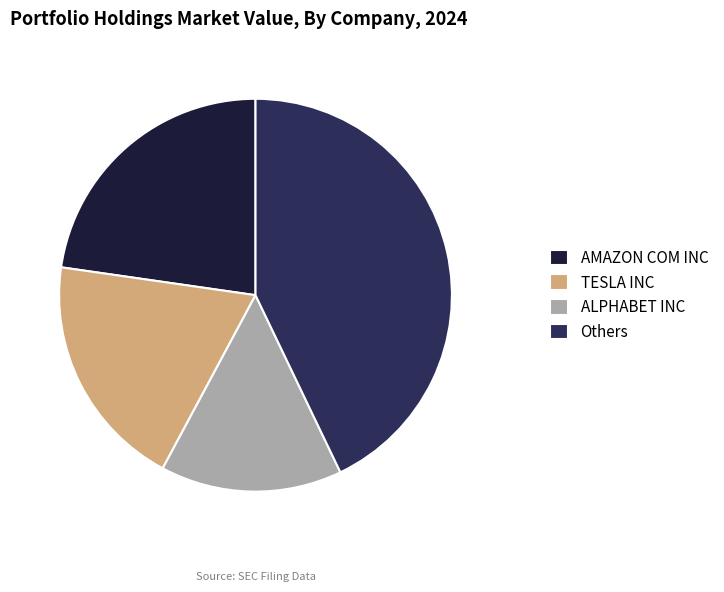

Is there any slice that represents more than half of the pie?

No